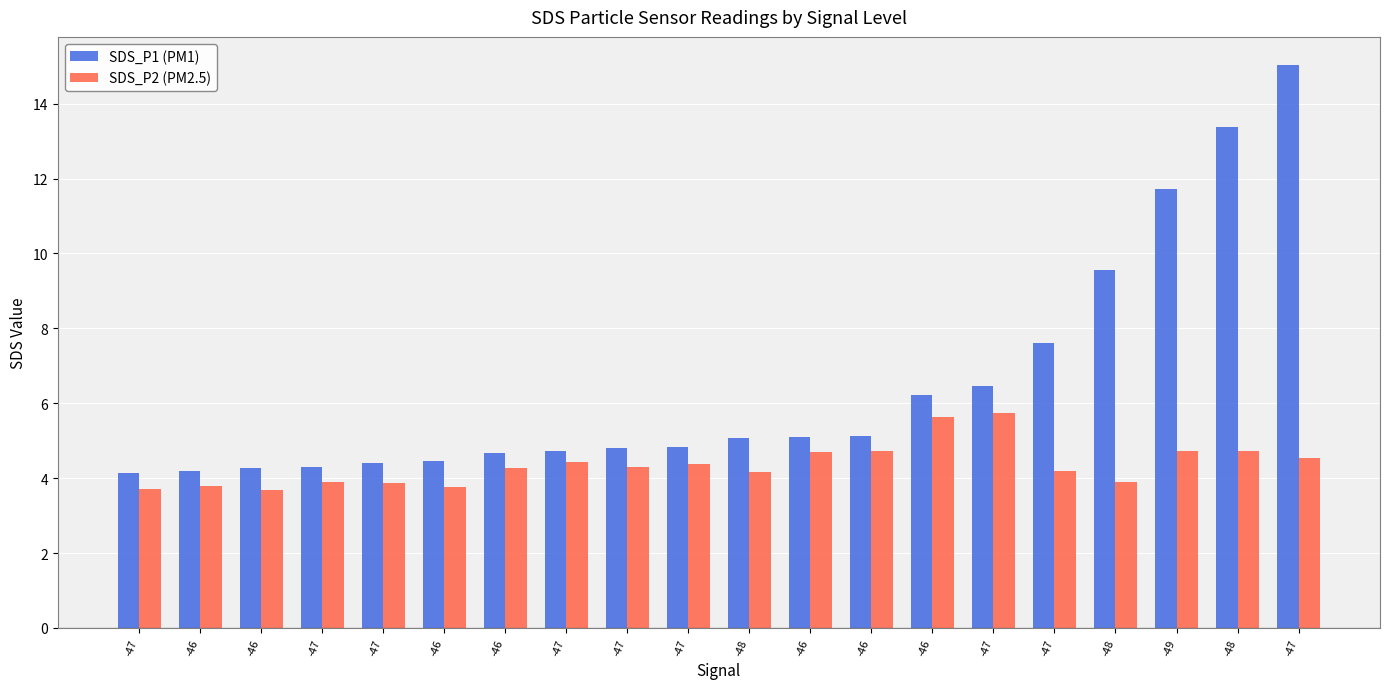

What is the label of the 6th bar from the left?

-46